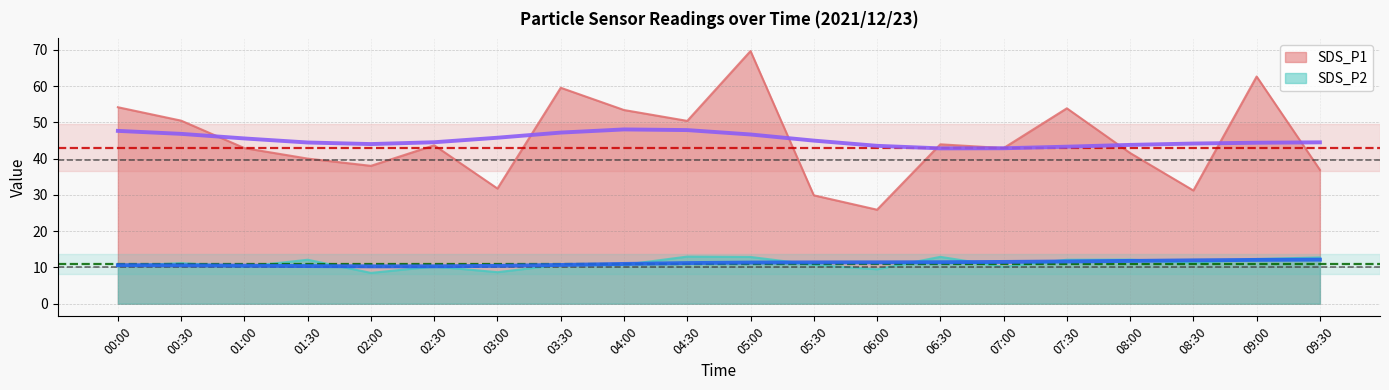

What is the smallest value displayed?

8.5